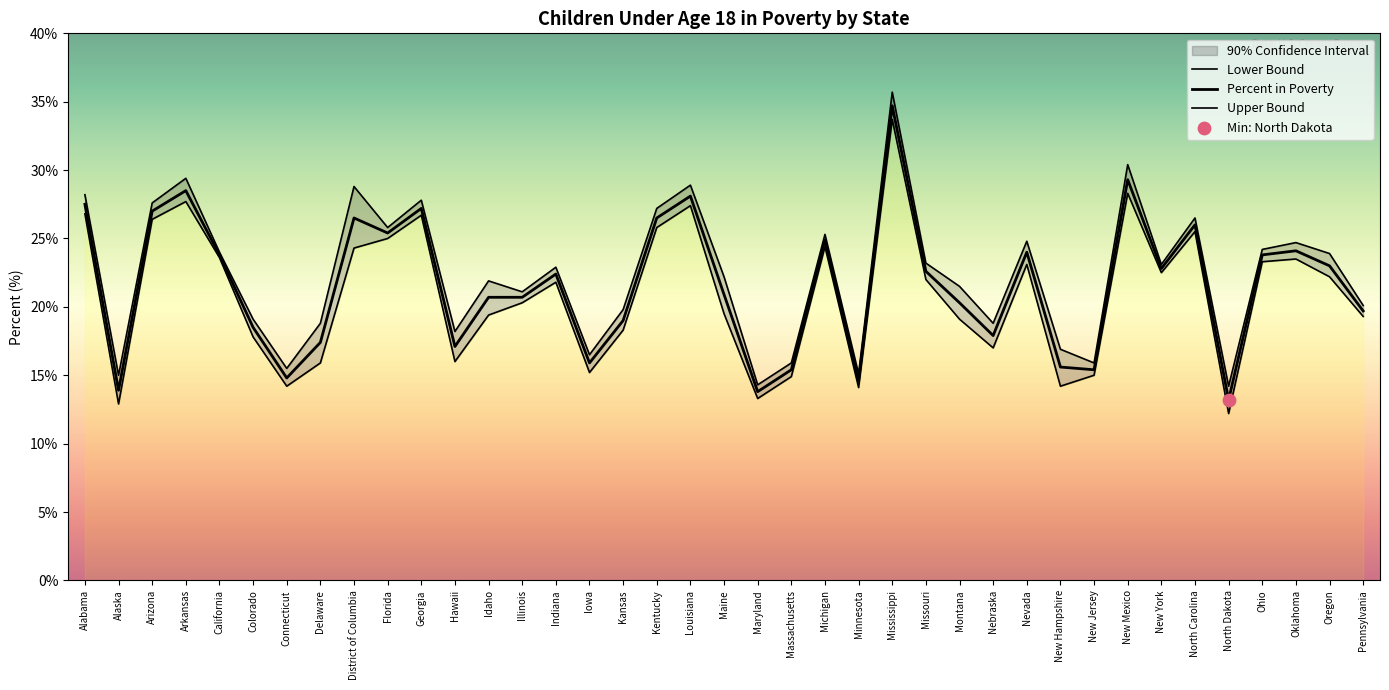

Which series contains the lowest Y value?

Lower Bound